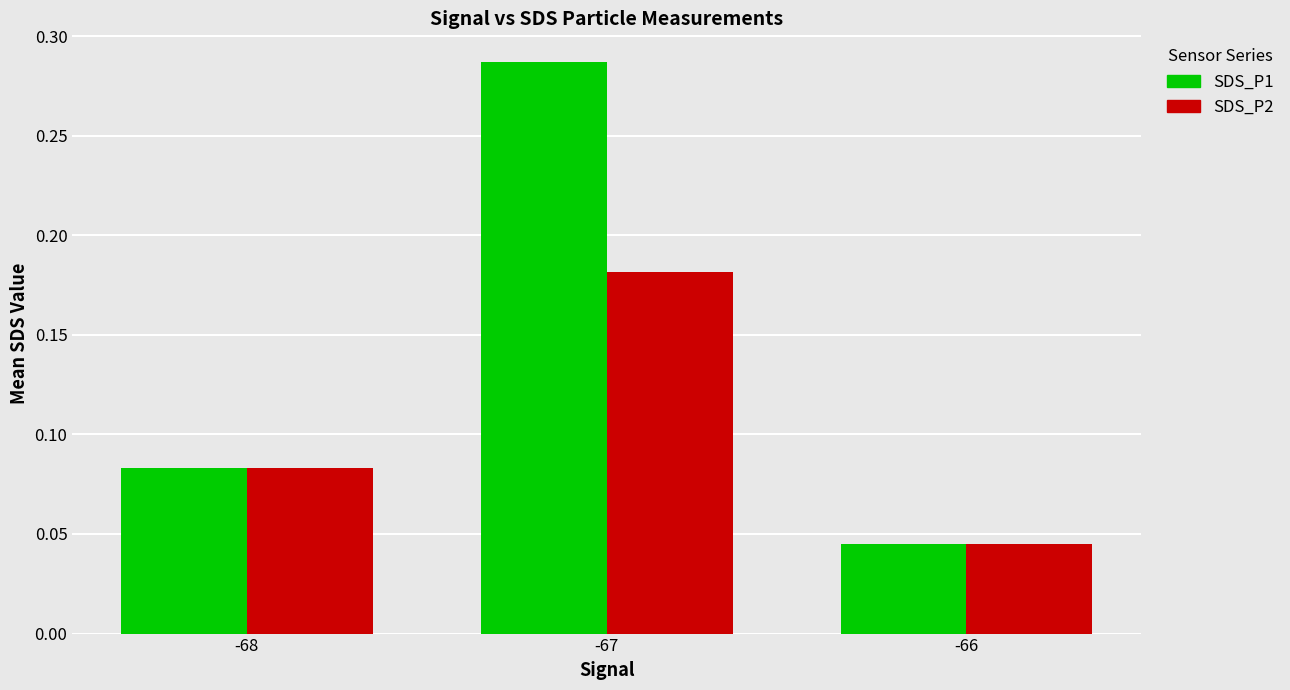

At which label is SDS_P2 closest to 0?

-66